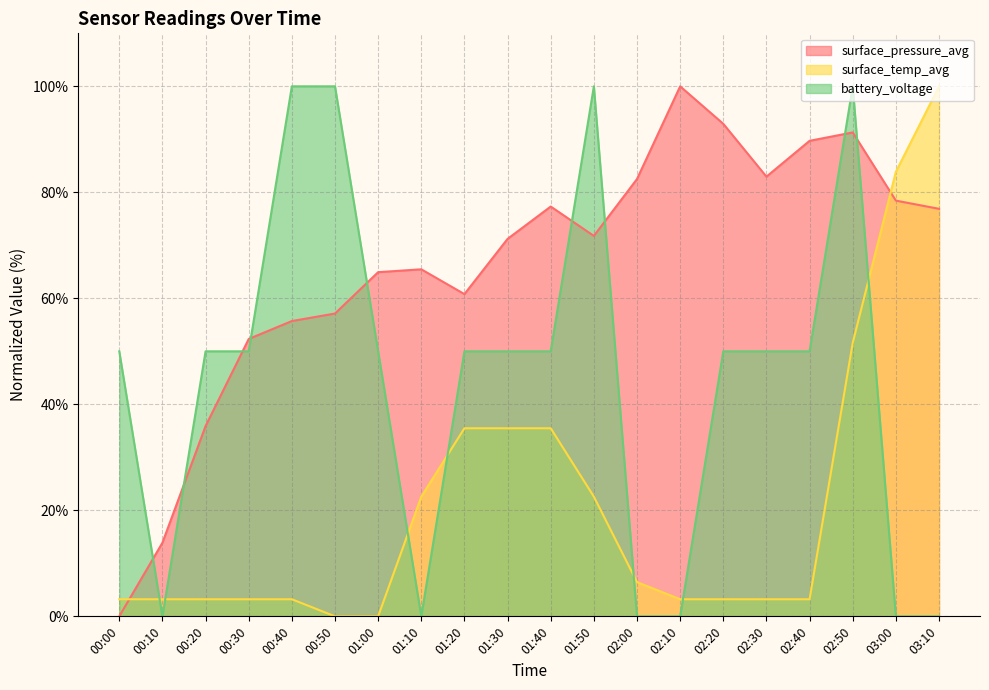

True or false: surface_temp_avg and surface_pressure_avg intersect in this chart.

True